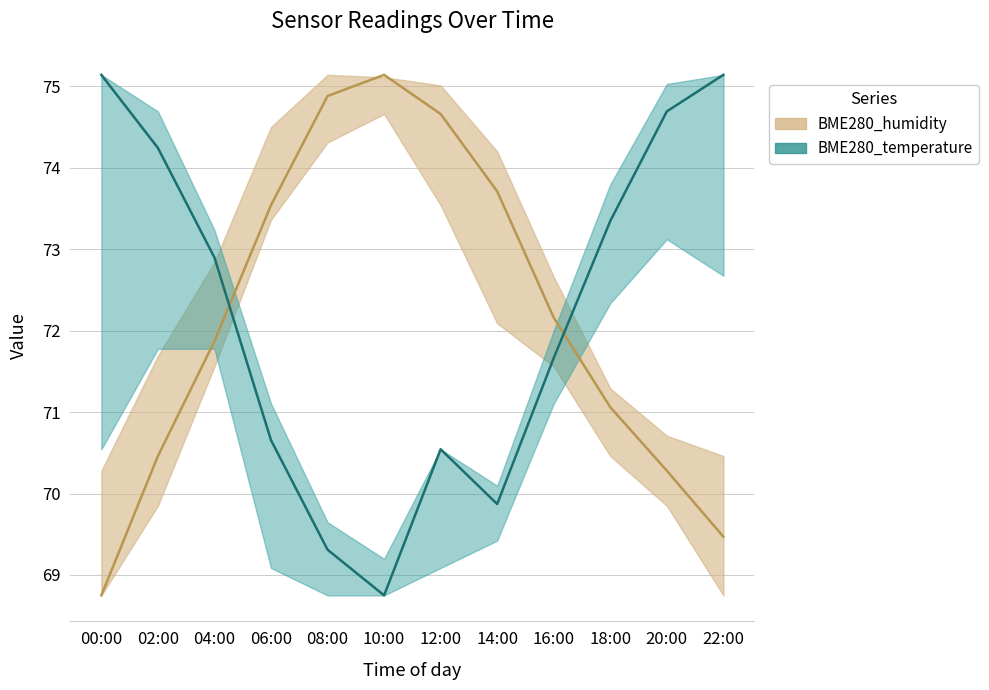

What are all the series names shown in the legend?

BME280_humidity, BME280_temperature